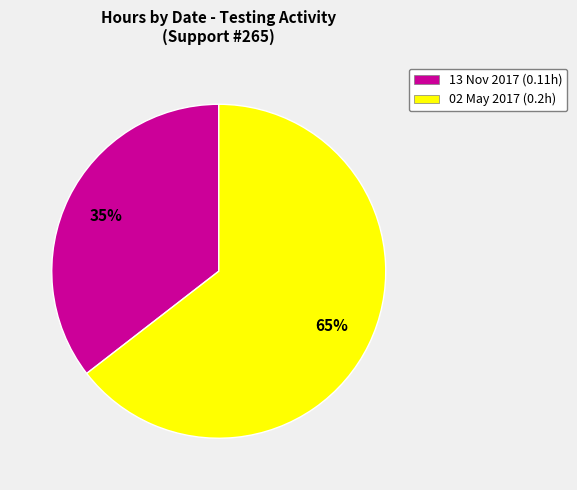

Which slice is the largest?

02 May 2017